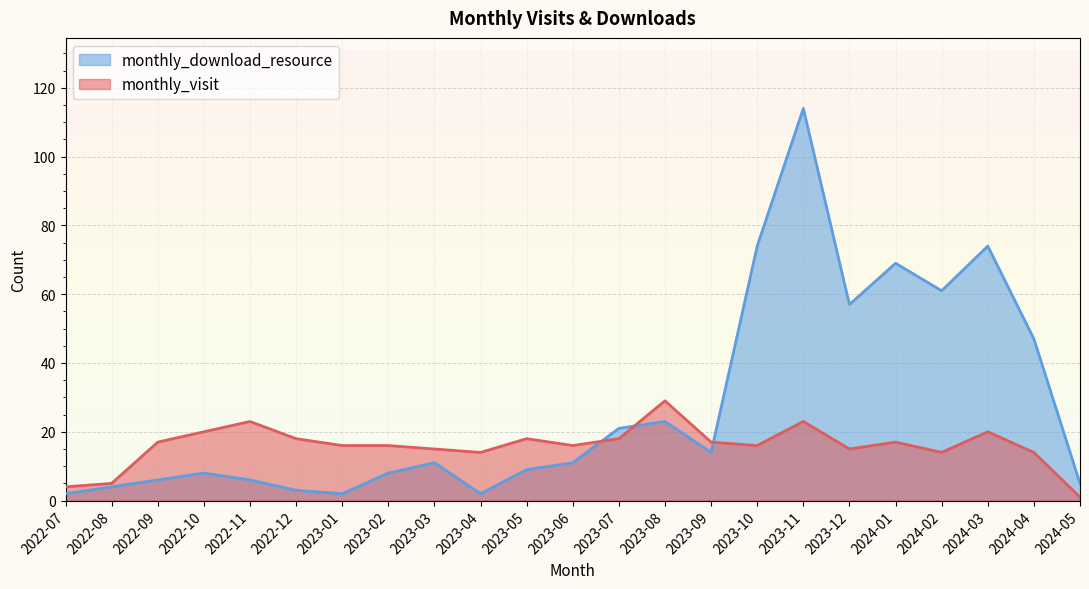

How many data points in monthly_visit are less than 16?

8